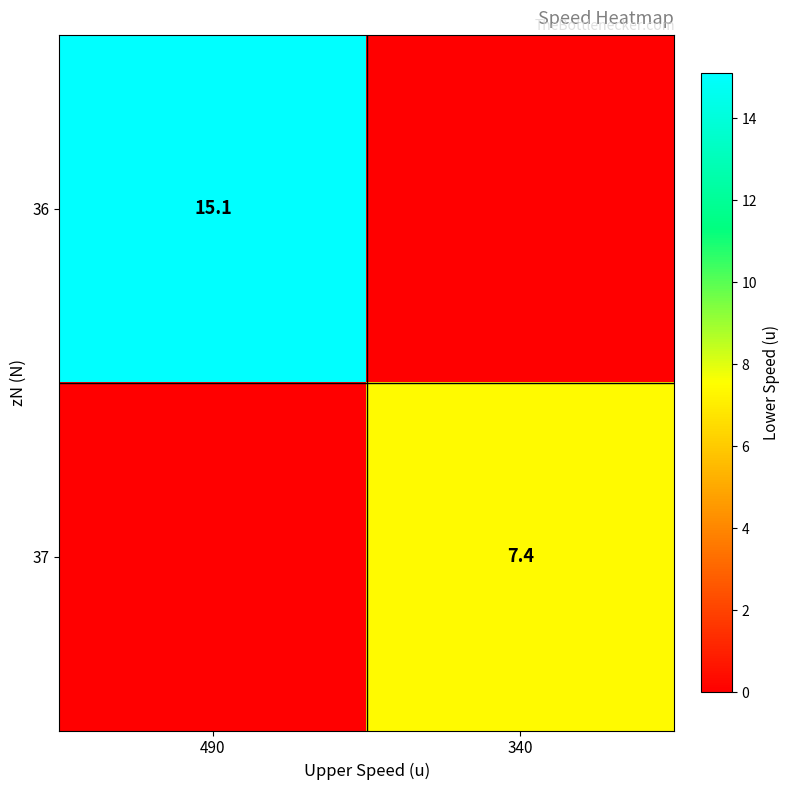

Is it true that 37 equals 3.8 at 340?

False